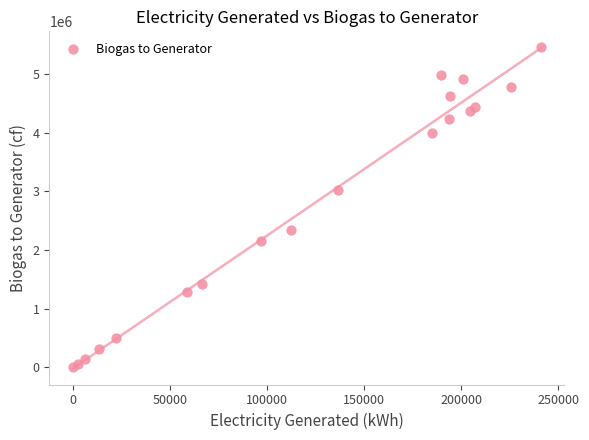

What Y value in the scatter plot is closest to 2728260?

3020891.2